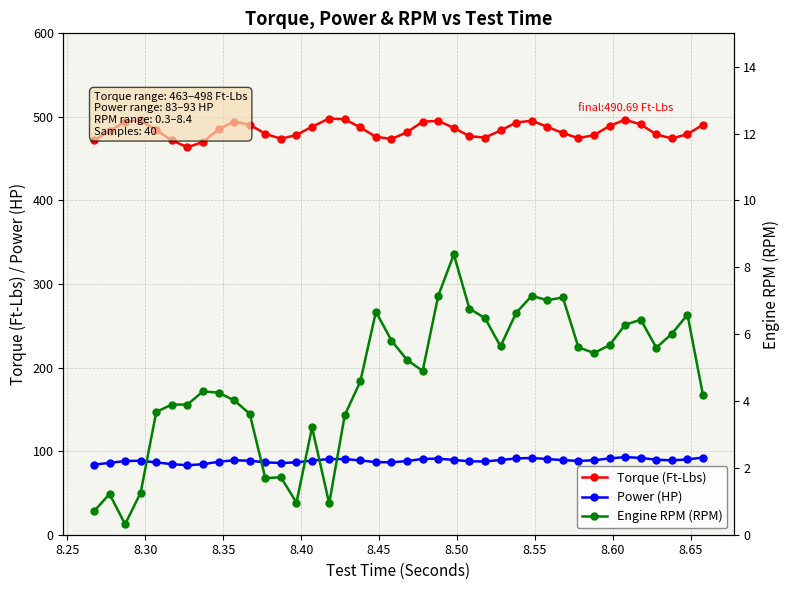

What is the lowest value of the Torque (Ft-Lbs) series?

463.7